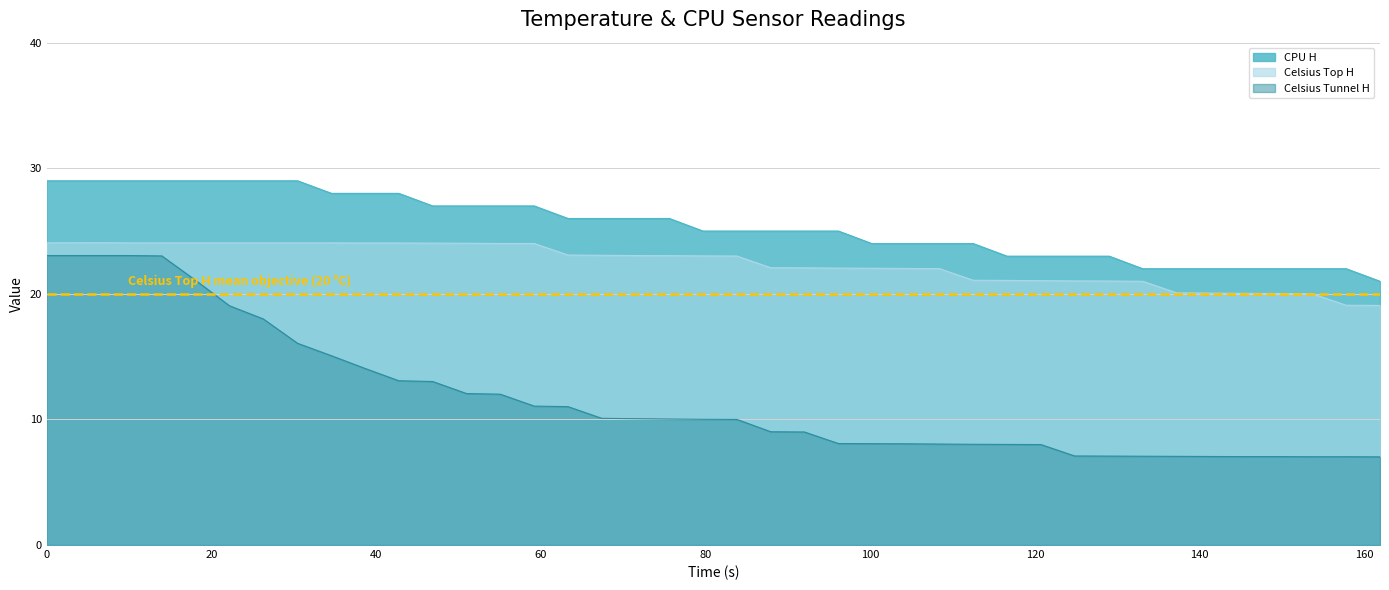

How many values in the Celsius Tunnel H series are below 10?

19